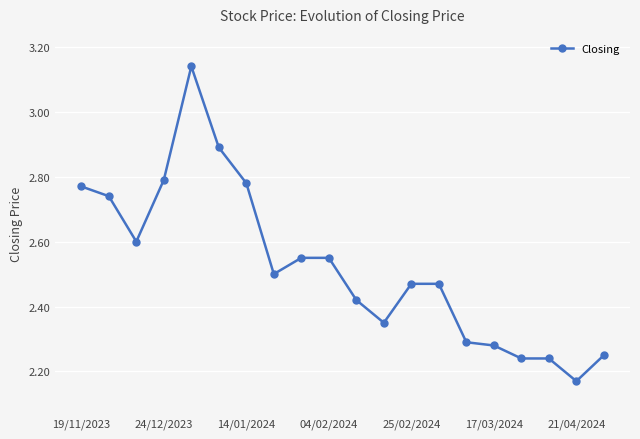

What is the sum of all values?

50.5